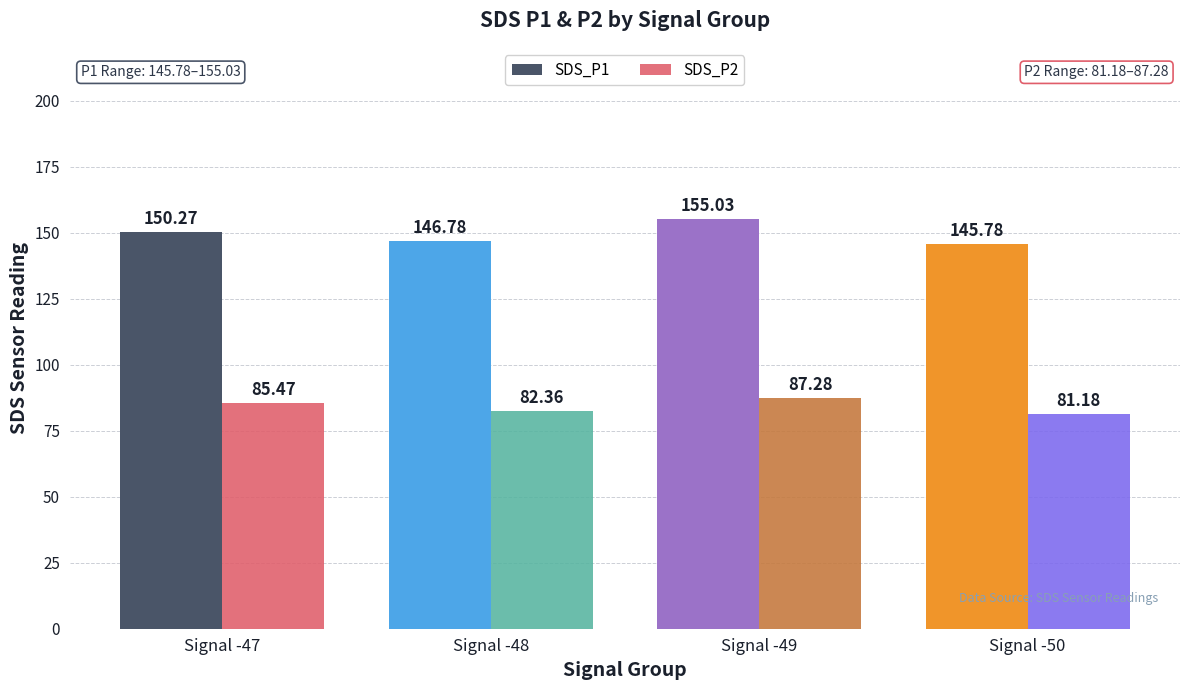

Between Signal -47 and Signal -49, which series saw the biggest shift?

SDS_P1